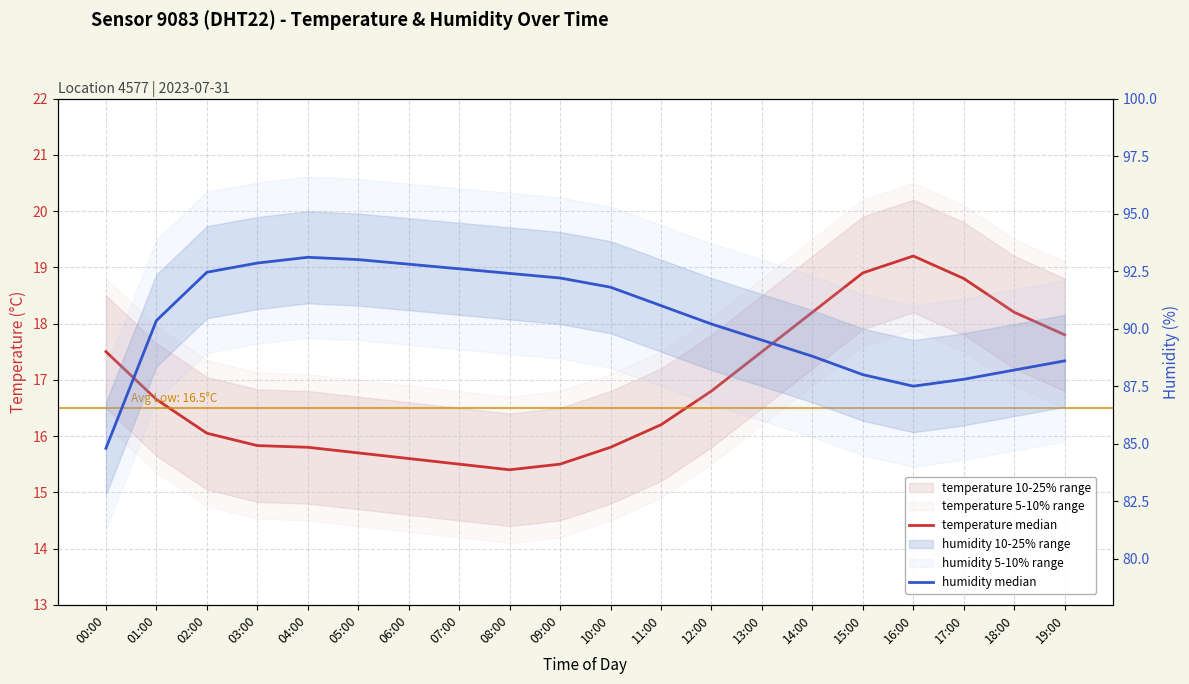

True or false: humidity median has more than 0 interior local peaks.

True